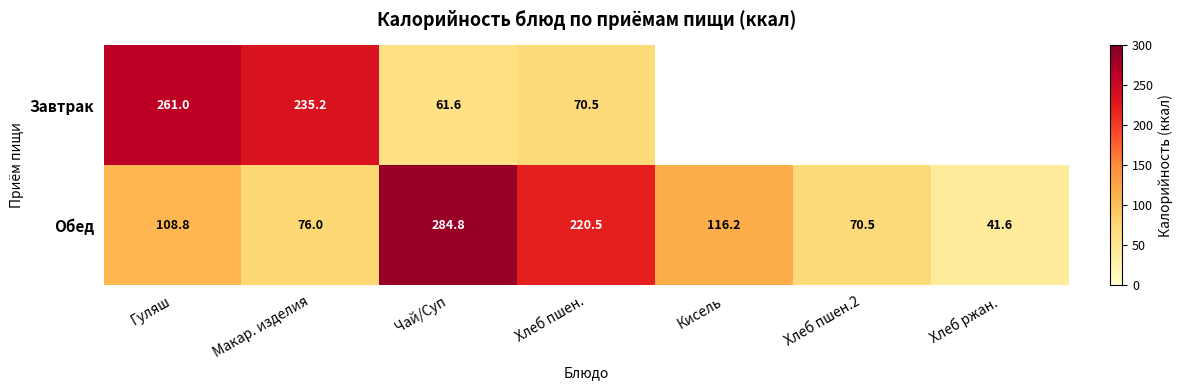

True or false: Обед has a value of 70.5 at Хлеб пшен.2.

True